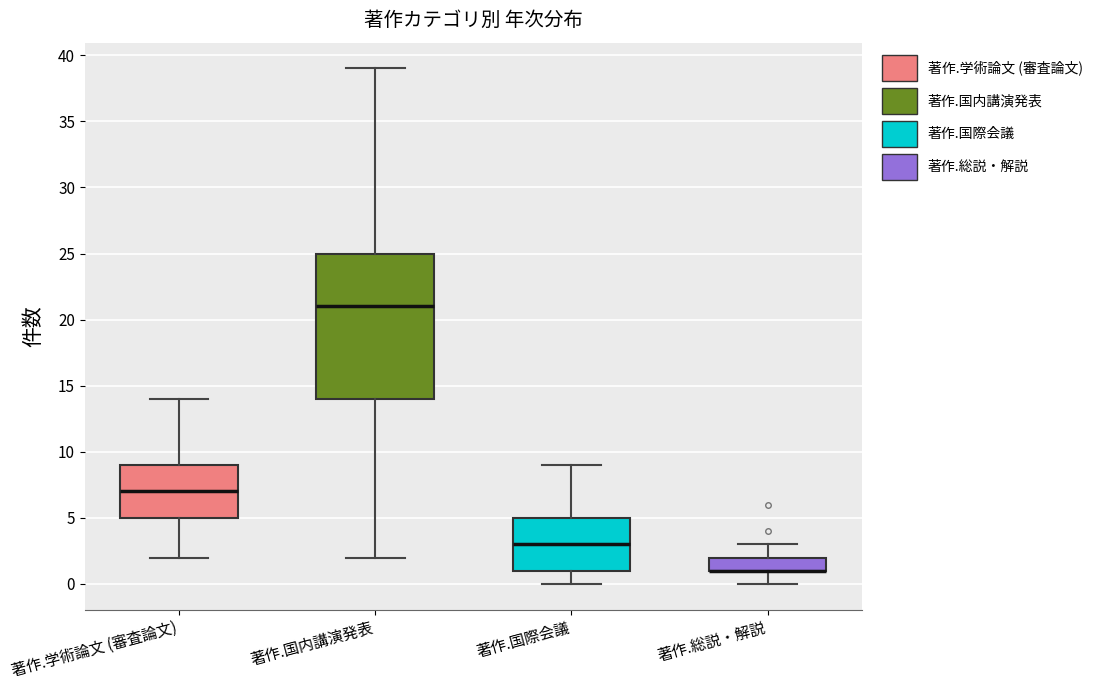

Reading left to right, transcribe this box plot: for each box, give where its median line is, the range the box spans, and where its two whiskers end, as read against the y-axis. The values are not printed on the chart, so give them approximately, as read against the axis.

著作.学術論文 (審査論文): median 7, box 5 to 9, whiskers 2 to 14
著作.国内講演発表: median 21, box 14 to 25, whiskers 2 to 39
著作.国際会議: median 3, box 1 to 5, whiskers 0 to 9
著作.総説・解説: median 1 (drawn on the box's lower edge), box 1 to 2, whiskers 0 to 3